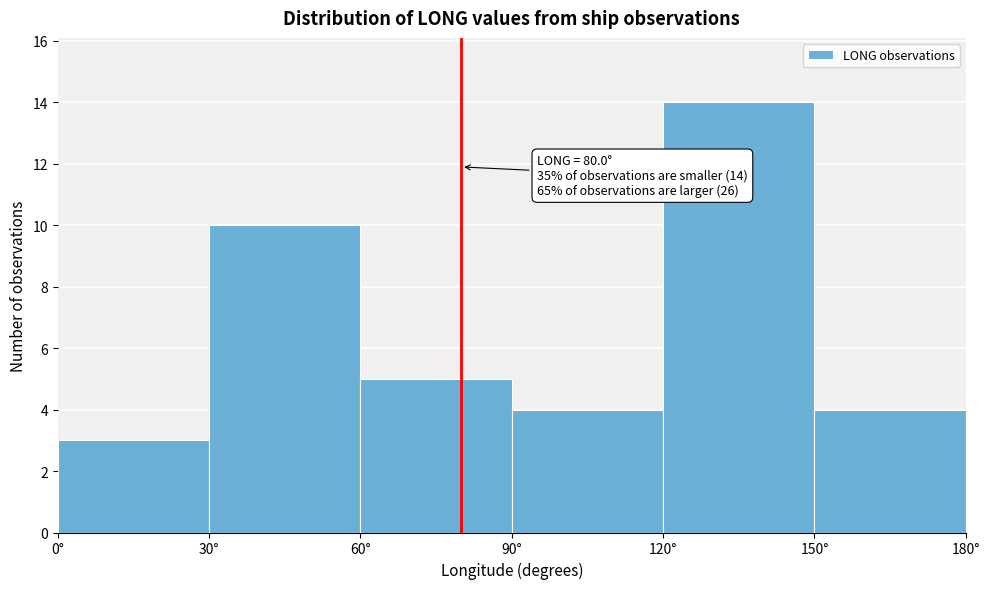

Which range on the x-axis has the tallest bar?

120 to 150